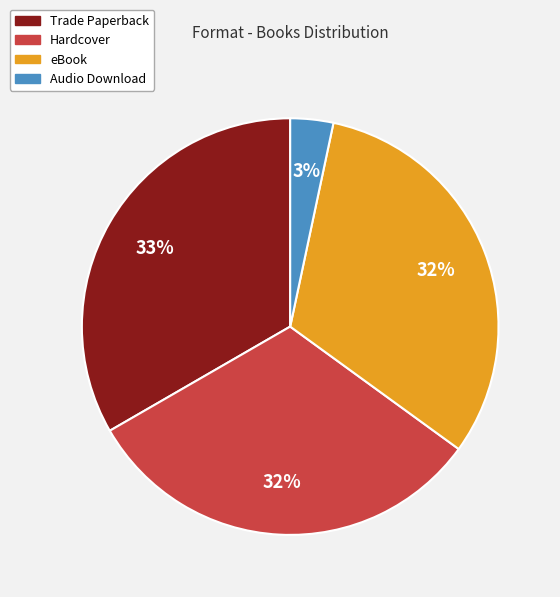

Which category has the smallest portion of the pie?

Audio Download